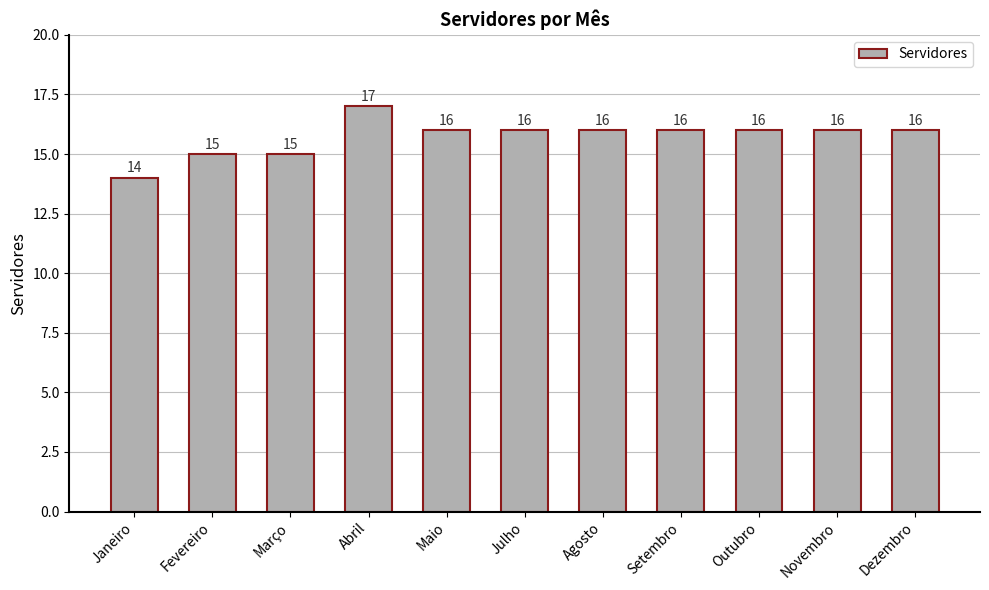

Which has a higher value, Janeiro or Julho?

Julho